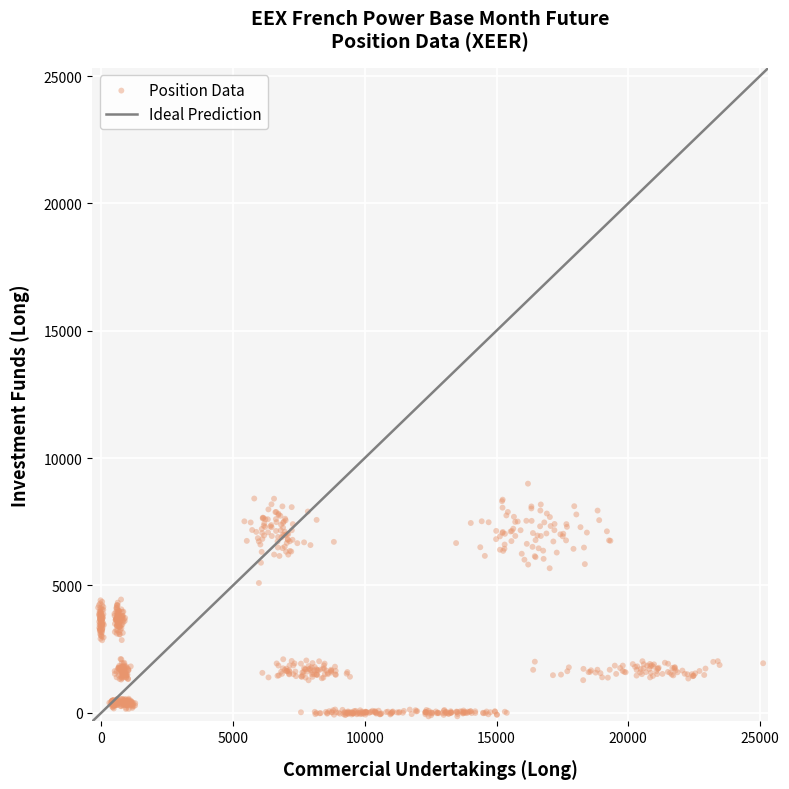

What is the range of Y values (max minus min)?

9137.6